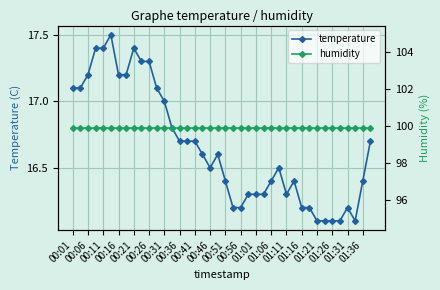

True or false: temperature has more than 1 points higher than both neighbors.

True